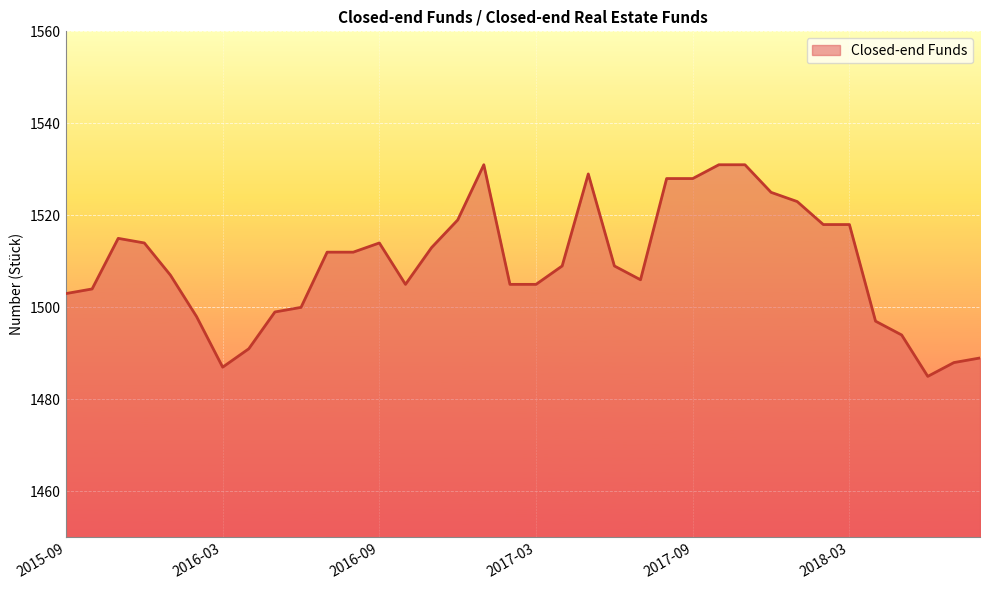

What is the greatest value displayed?

1531